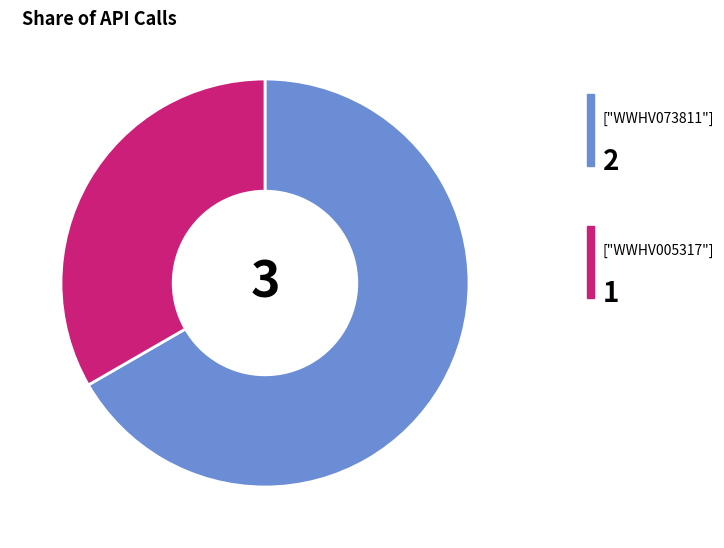

Does any single category account for the majority?

Yes